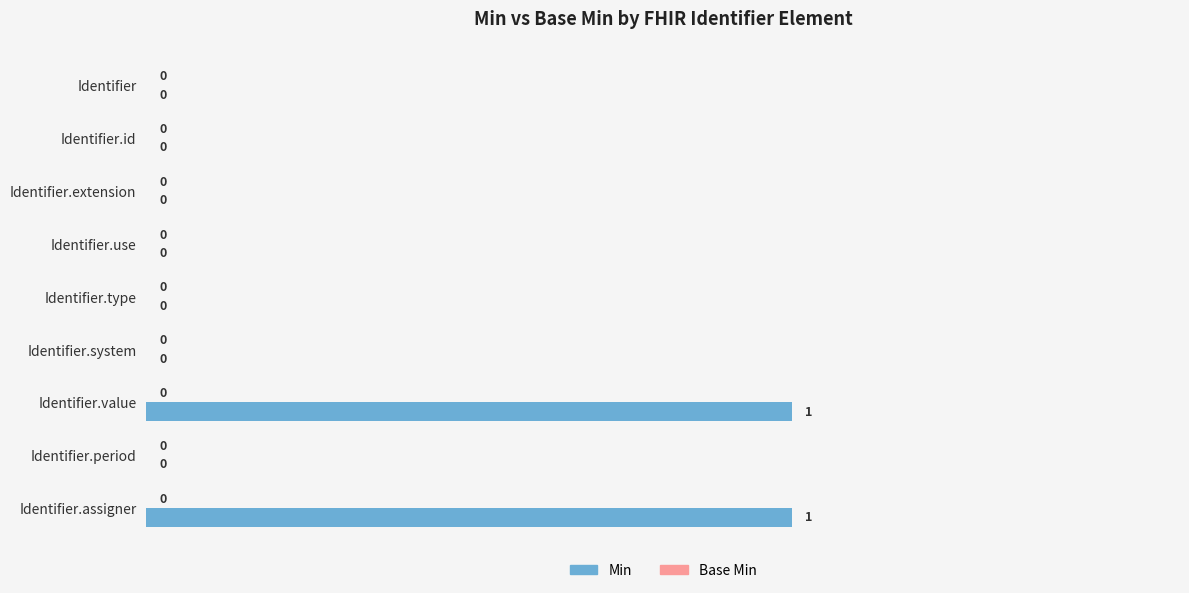

What is the change in value from Identifier.id to Identifier.value?

+1